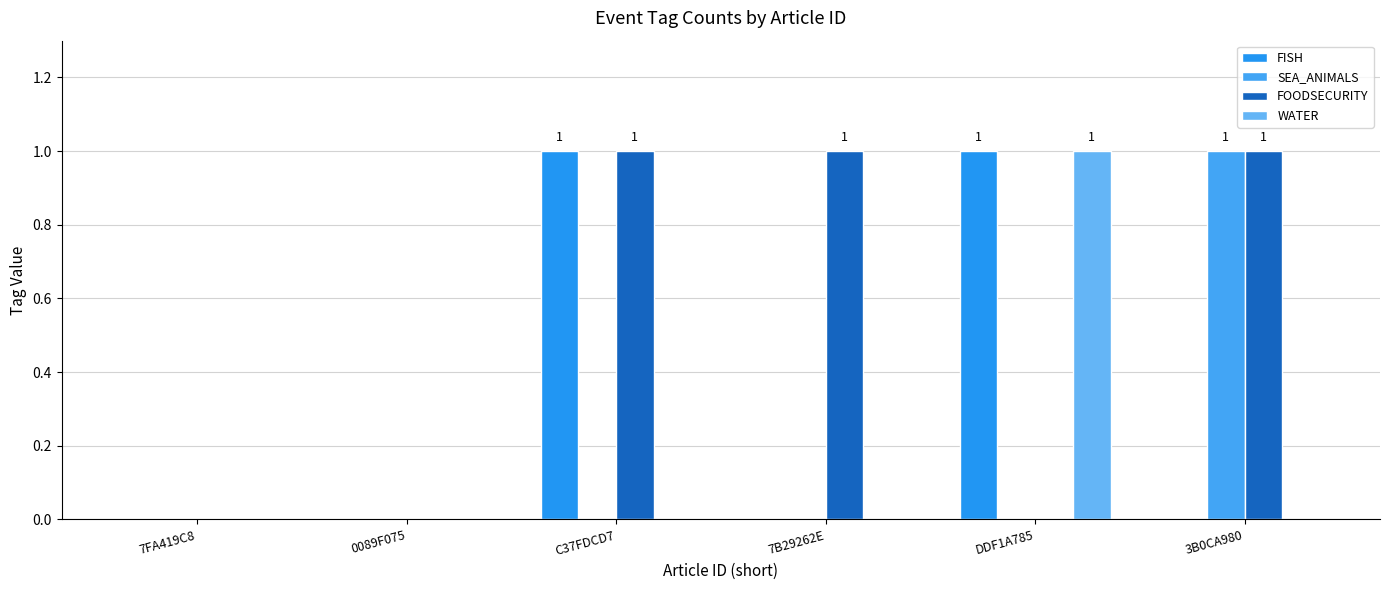

Which category has the highest value across all series?

C37FDCD7